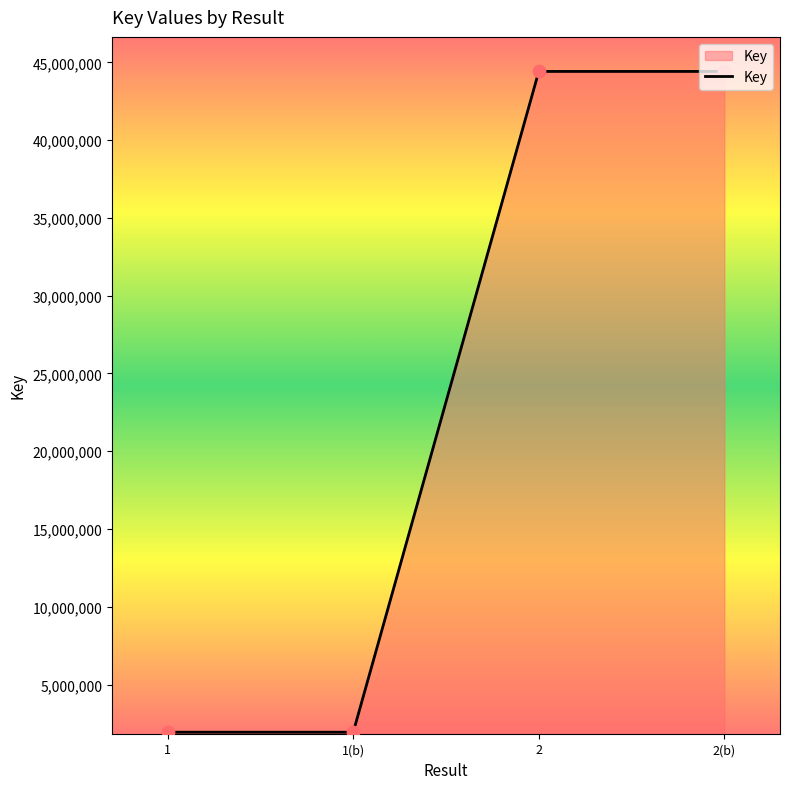

Between 1(b) and 2, which is larger?

2